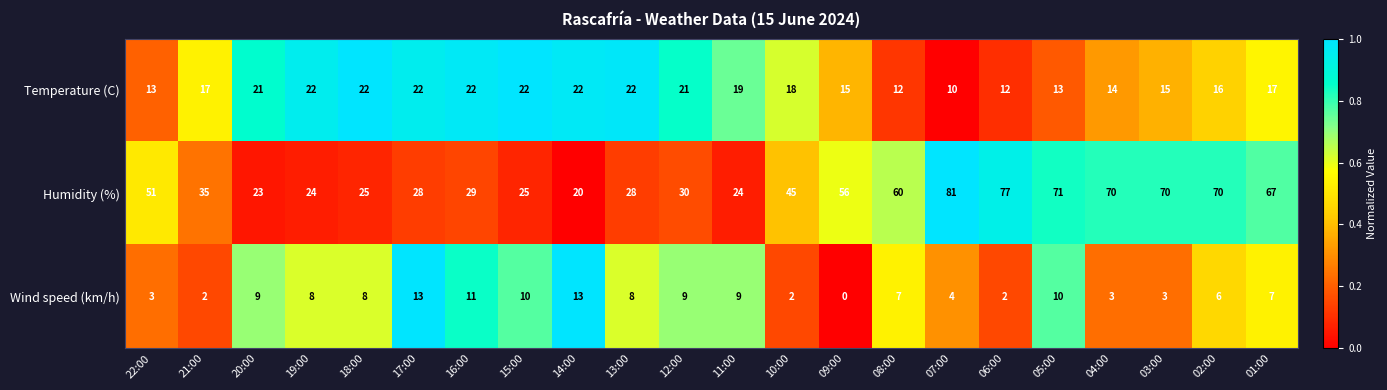

What is the sum of all Wind speed (km/h) values?

147